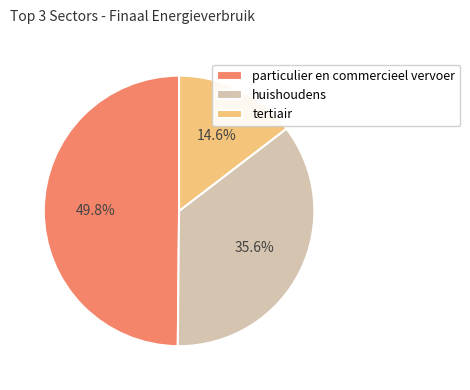

What is the total percentage of huishoudens and particulier en commercieel vervoer?

85.4%